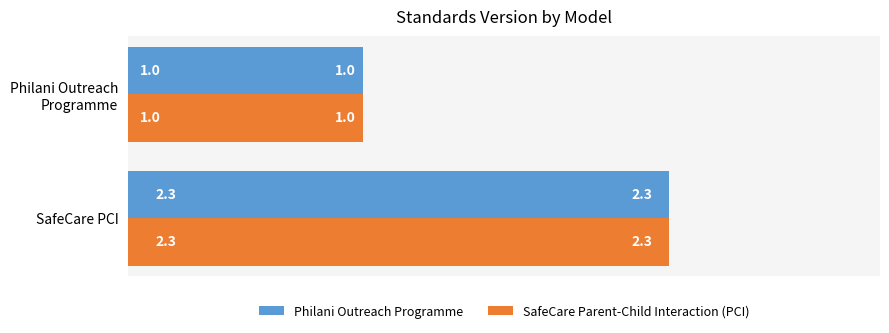

What are all the series names shown in the legend?

Philani Outreach Programme, SafeCare Parent-Child Interaction (PCI)